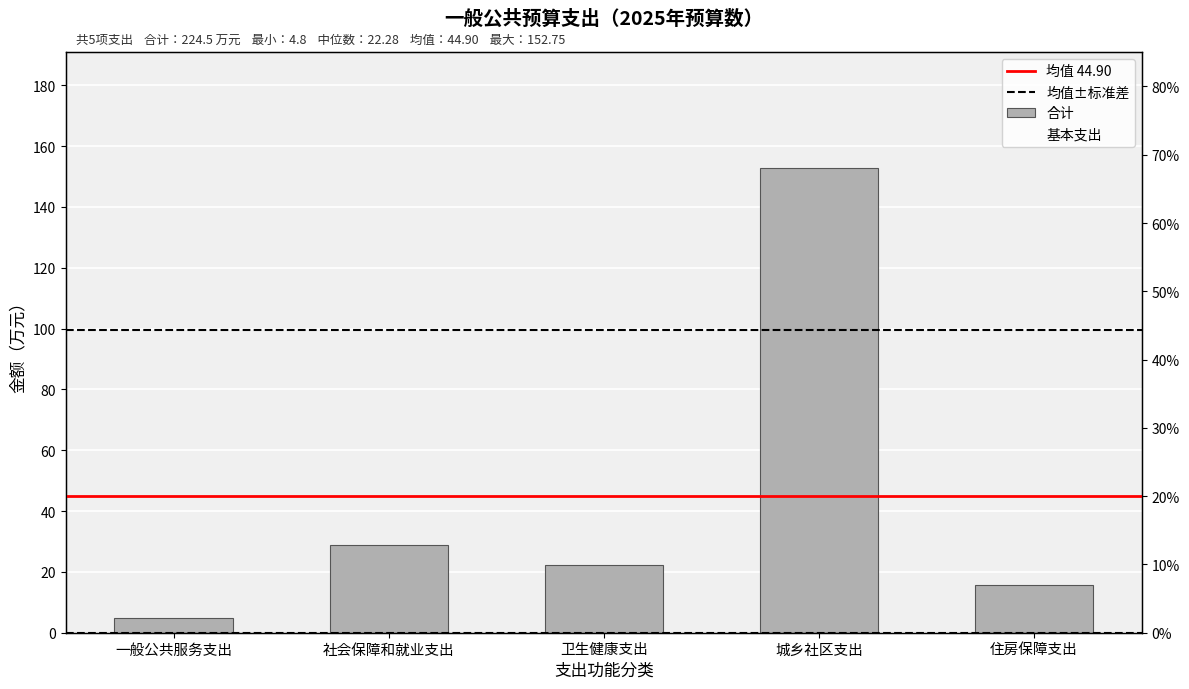

At which label does 基本支出 reach its minimum?

一般公共服务支出